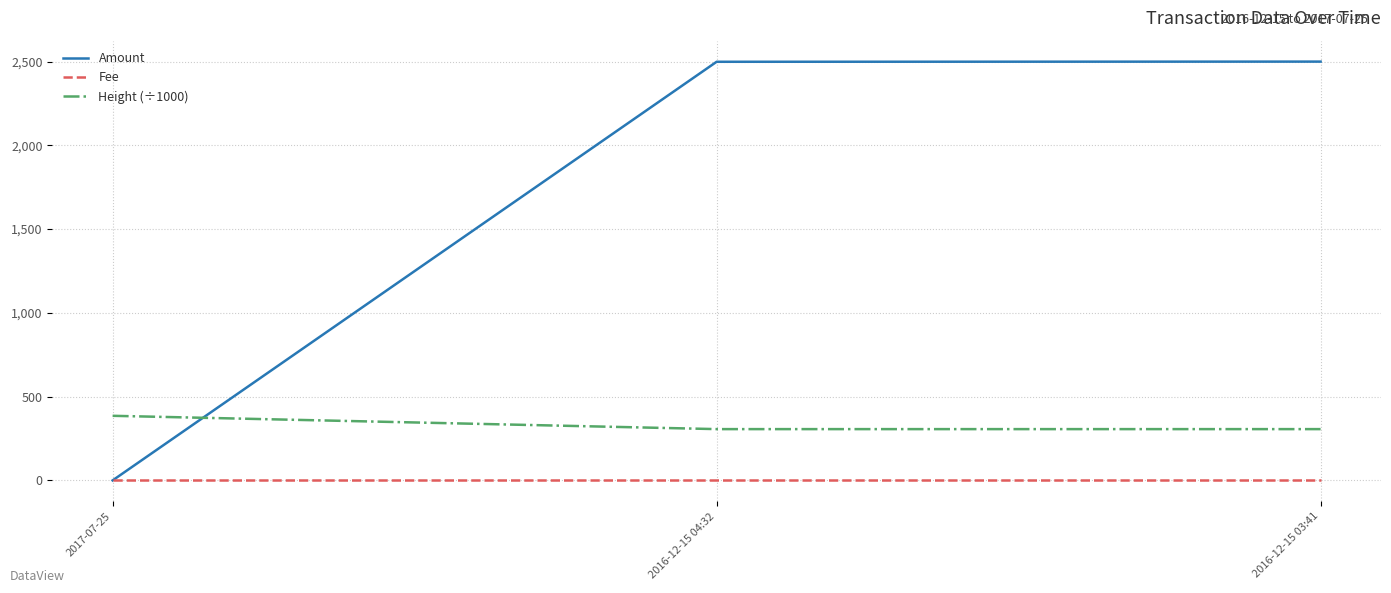

What is the maximum value shown in the chart?

2500.0